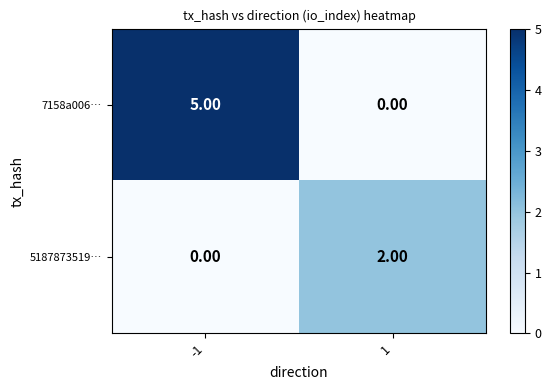

What is the difference between the highest and lowest values at -1?

5